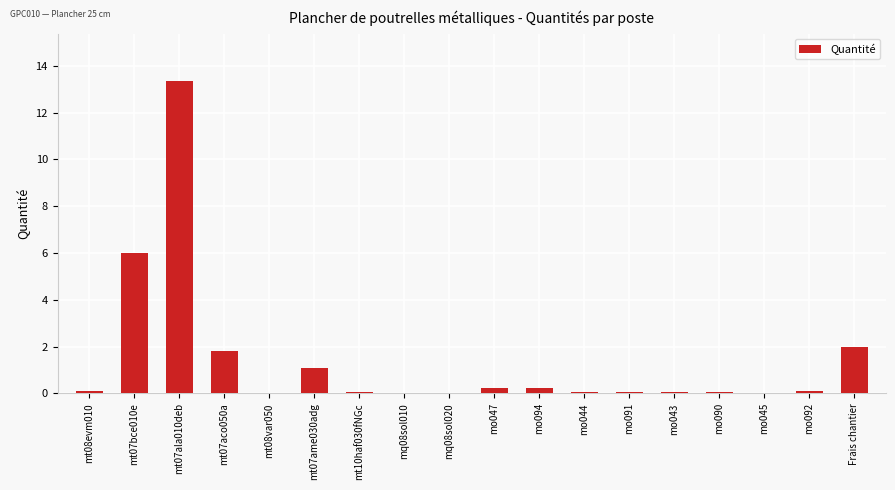

What is the average value?

1.4